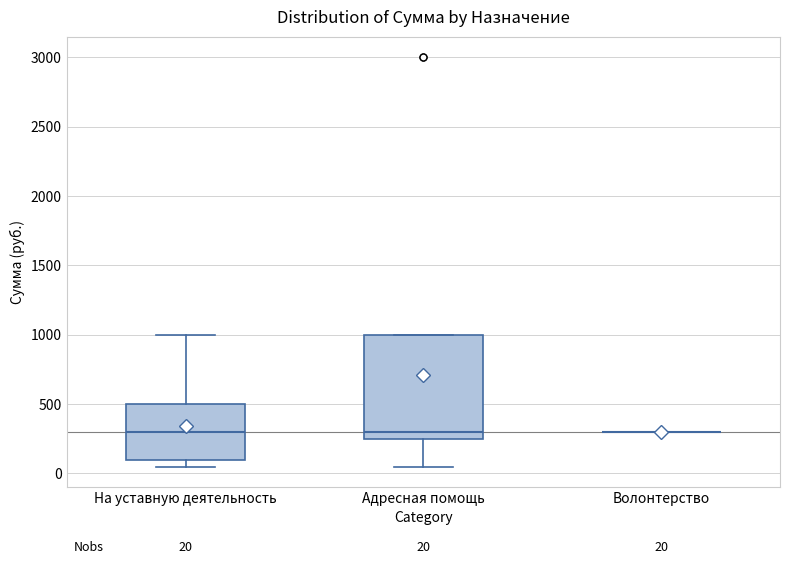

Which box is the tallest, from its lower edge to its upper edge?

Адресная помощь